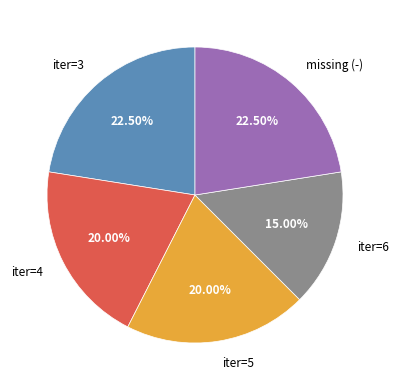

Does iter=5 represent more than half of the total?

No